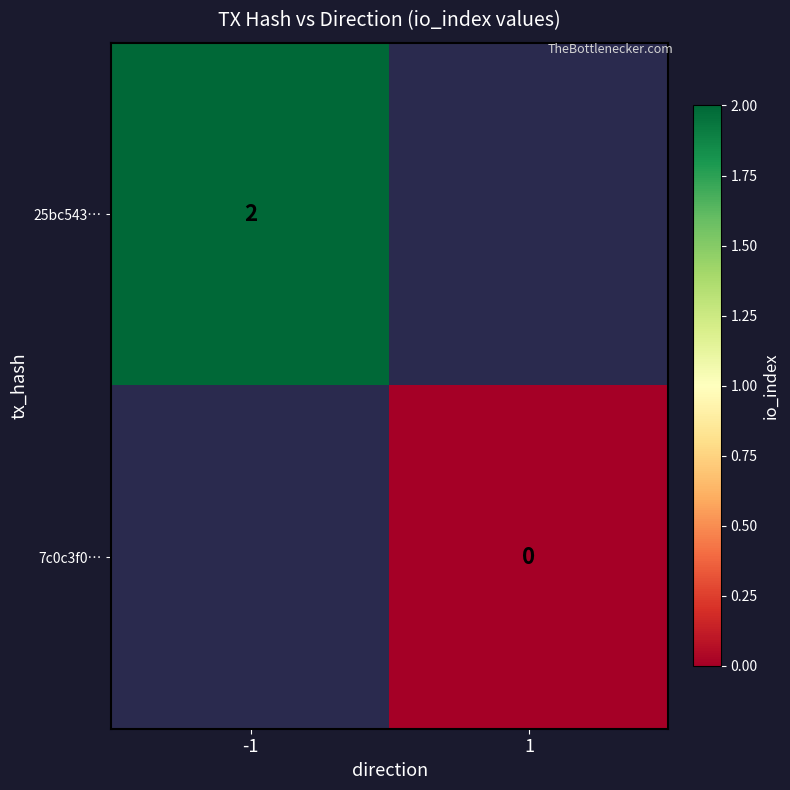

The 25bc543… series shows 2 at -1. True or false?

True